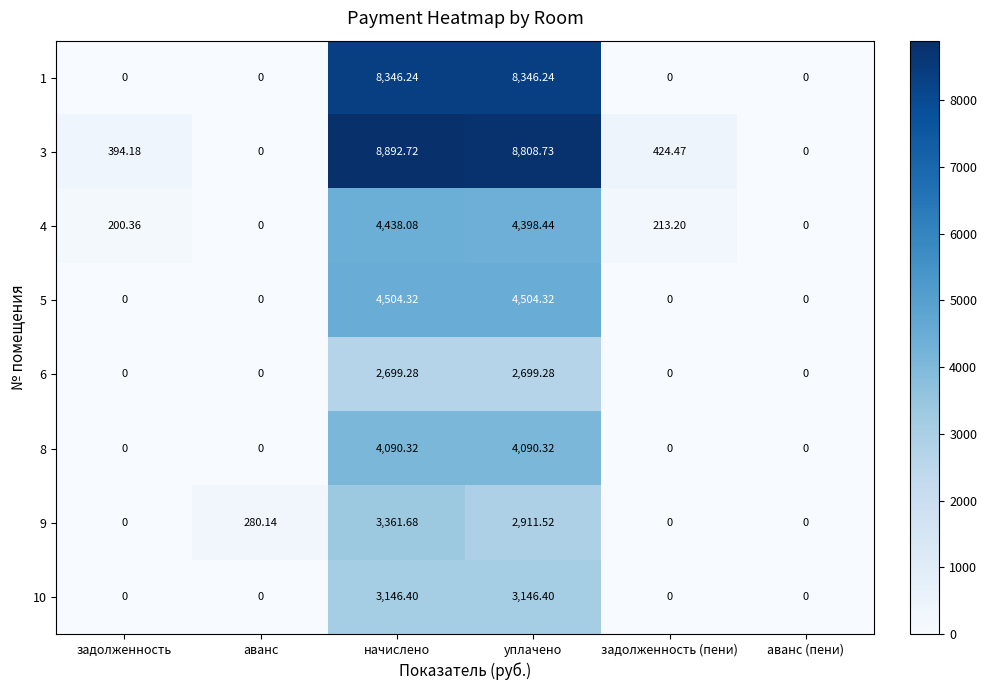

Which category has the highest value in the 3 series?

начислено